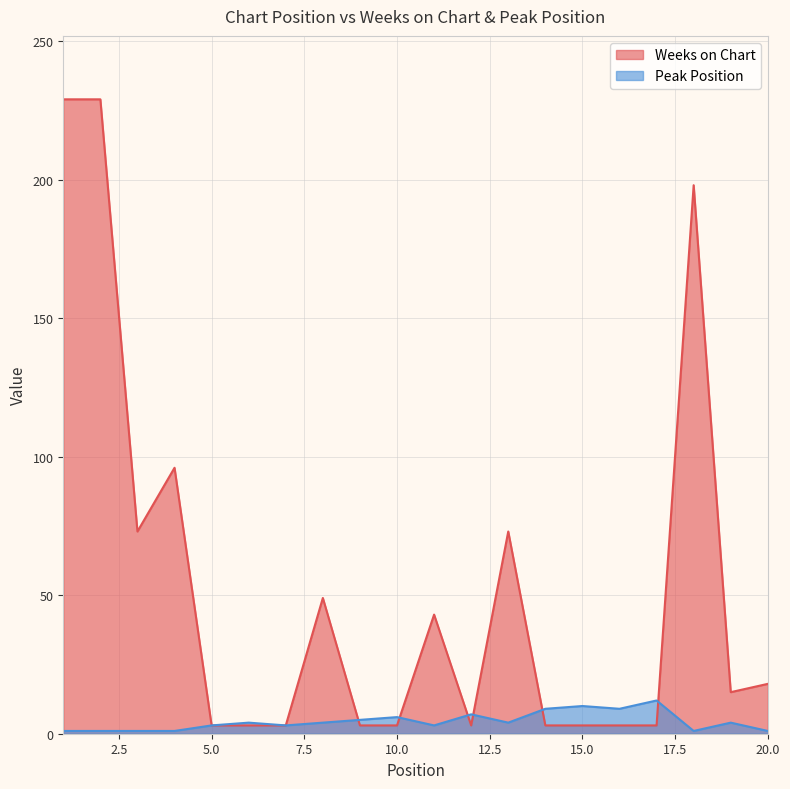

Which category has the lowest value across all series?

1